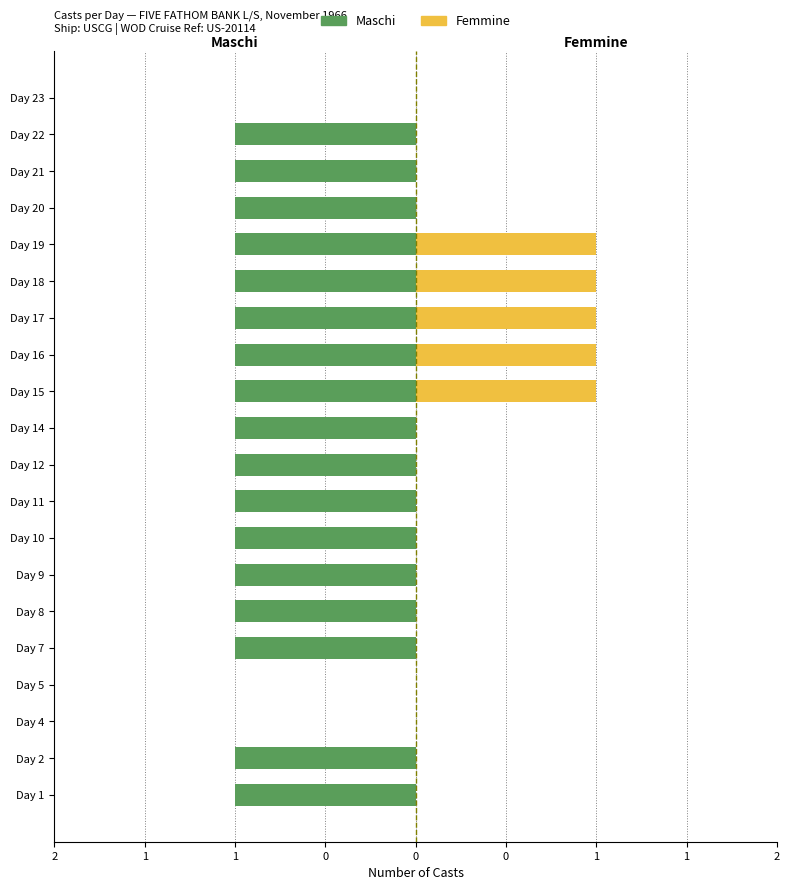

True or false: Femmine has a value of 0 at Day 5.

True